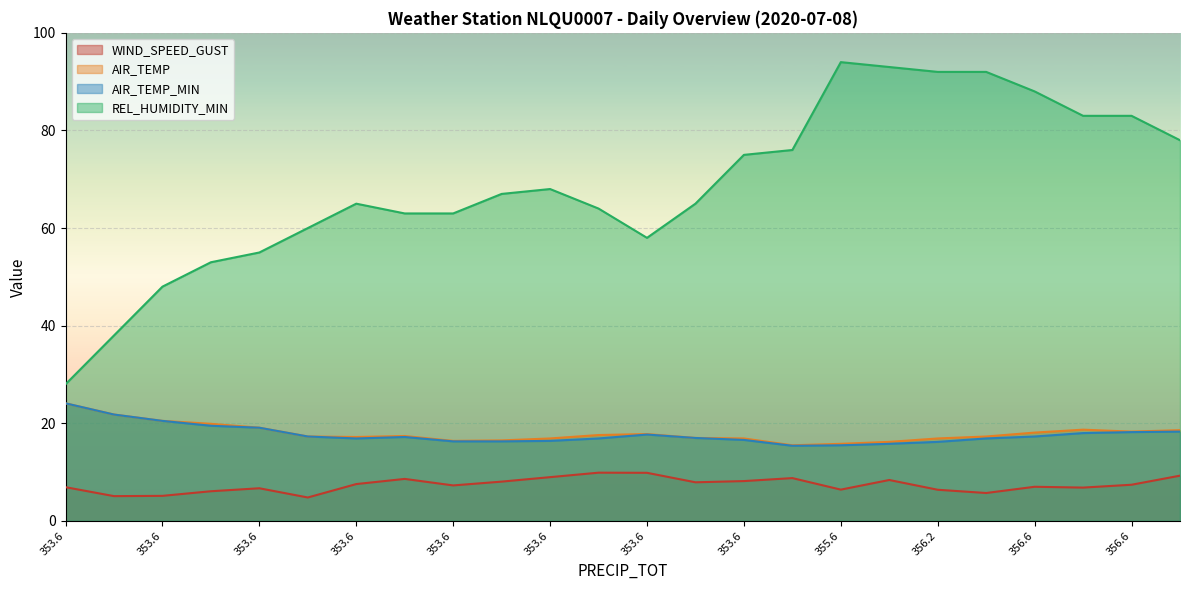

What value does the WIND_SPEED_GUST series have at 353.6?

7.9